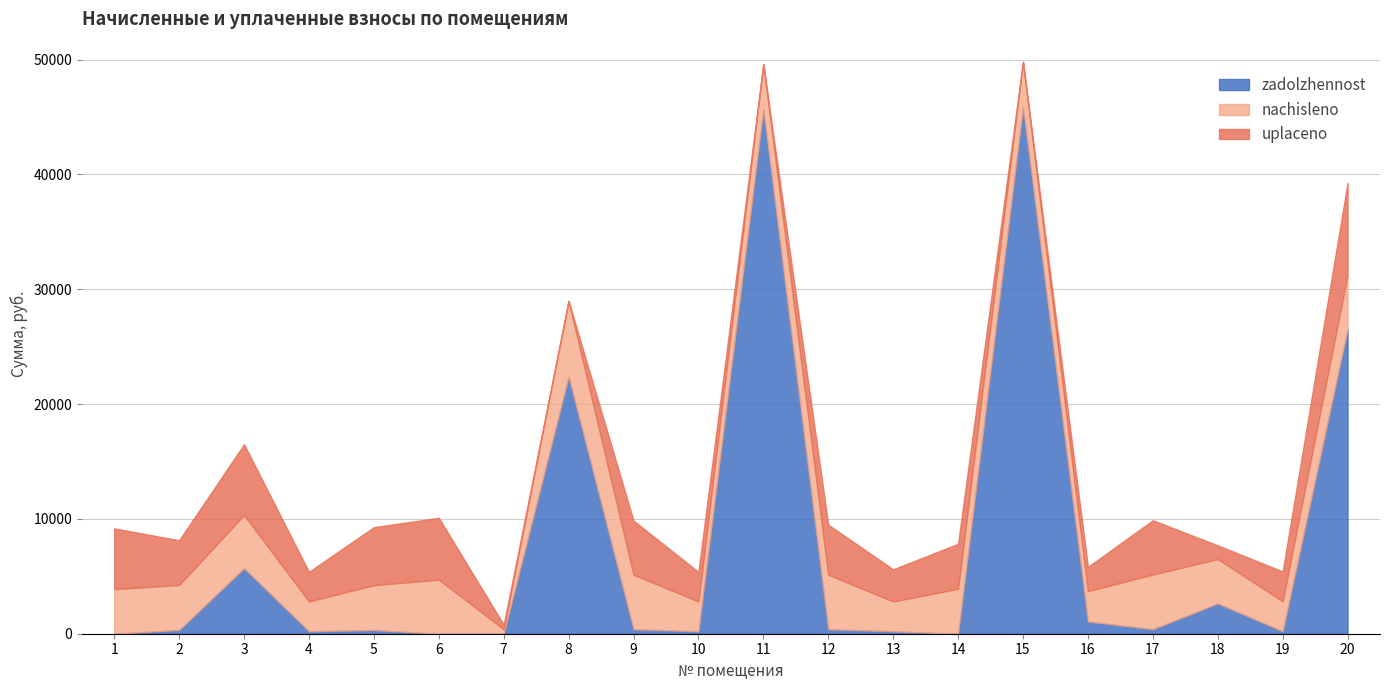

Is it true that nachisleno equals 2087.0 at 14?

False